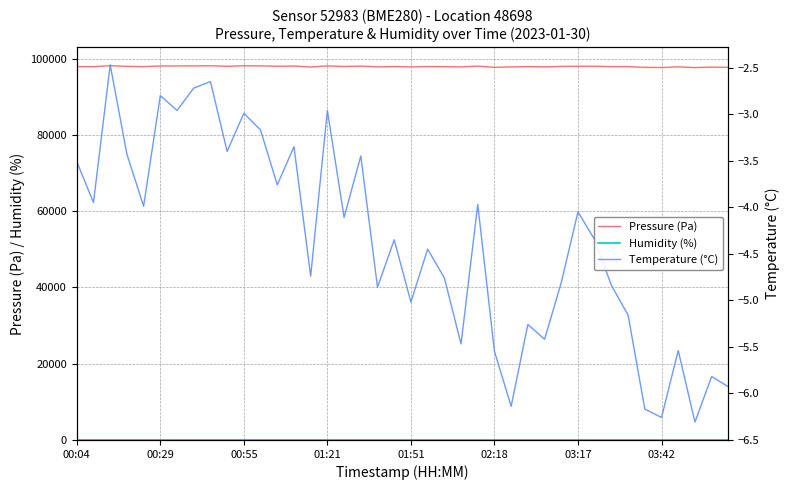

True or false: Humidity (%) has more than 1 points higher than both neighbors.

False